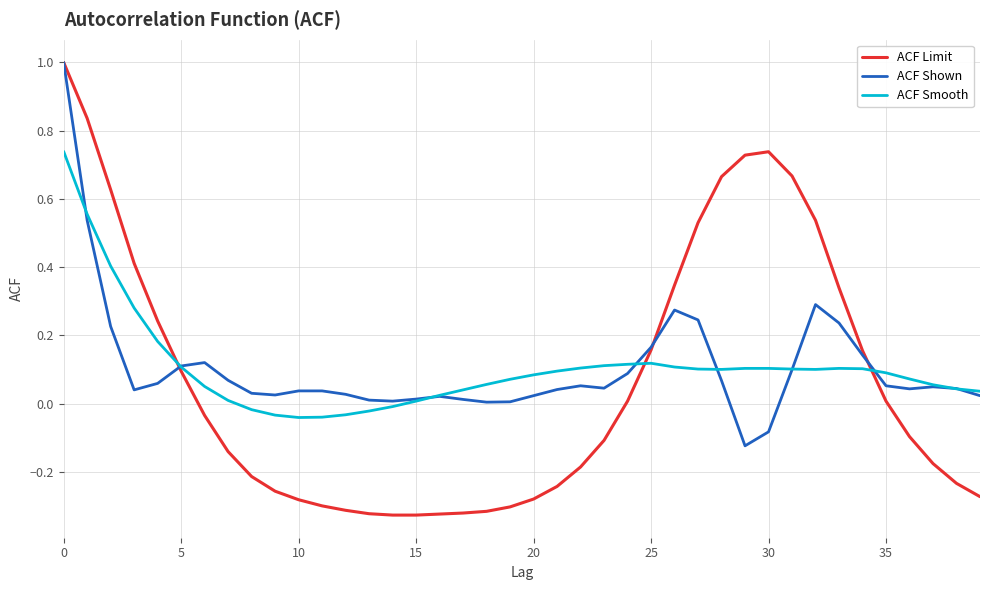

Which series has the widest spread of values?

ACF Limit